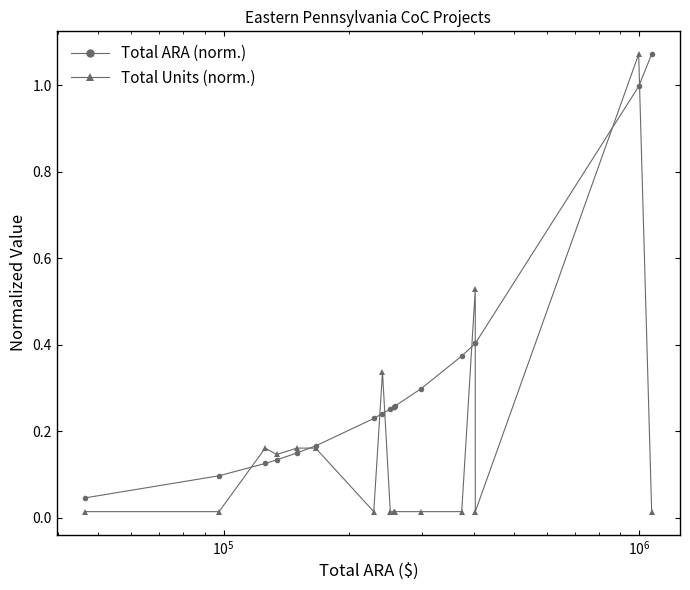

True or false: Total Units (norm.) and Total ARA (norm.) intersect in this chart.

True